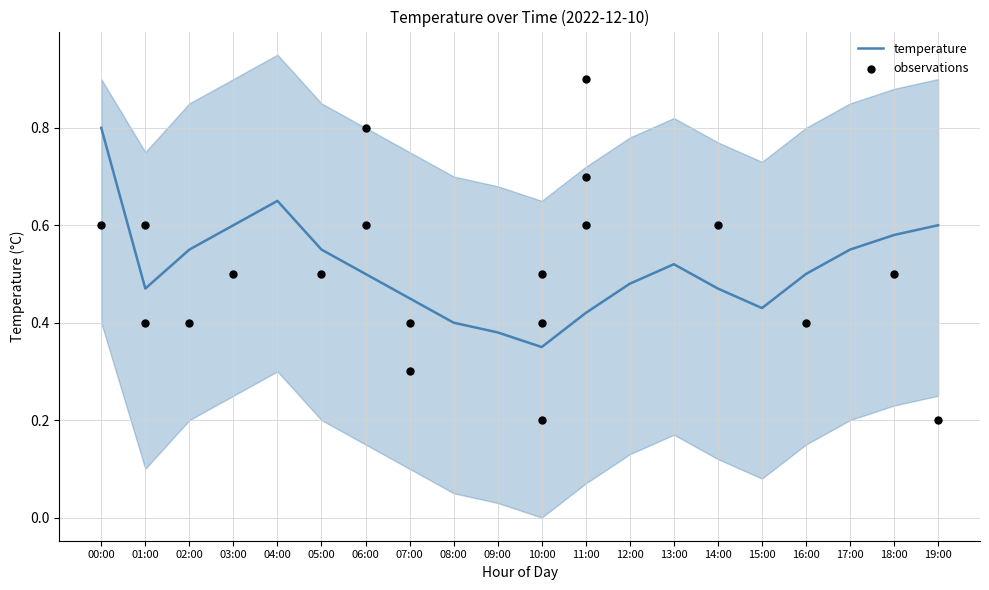

What are all the series names shown in the legend?

temperature, observations